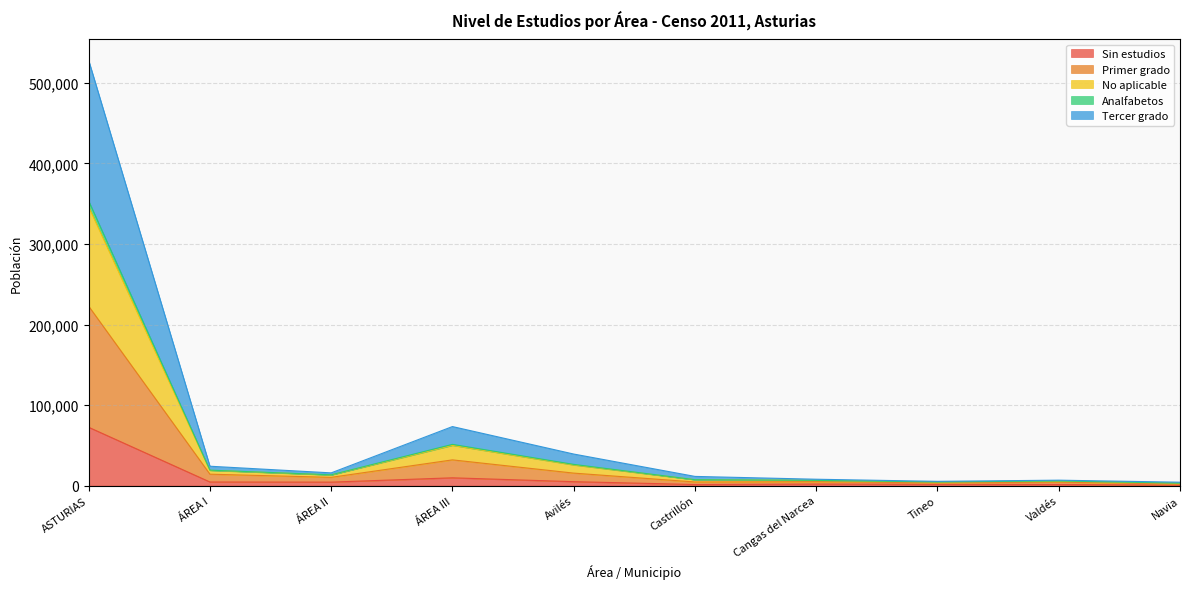

What is the sum of the Sin estudios values at Valdés and ÁREA I?

5830